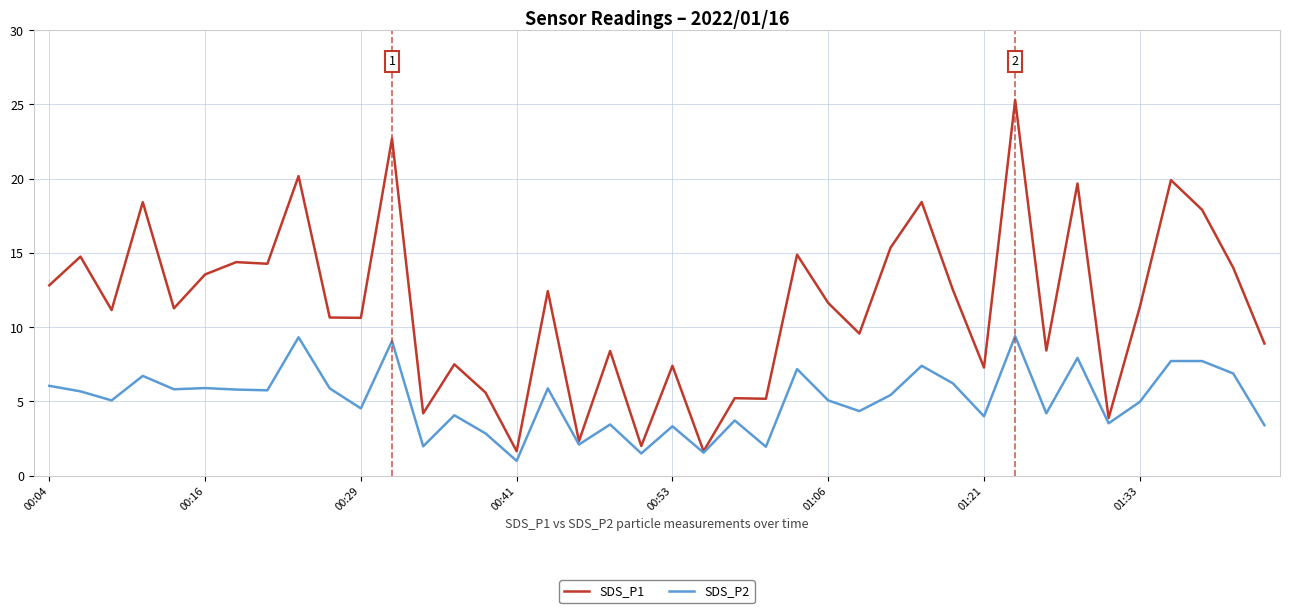

List the series in order of their overall mean, lowest first.

SDS_P2, SDS_P1